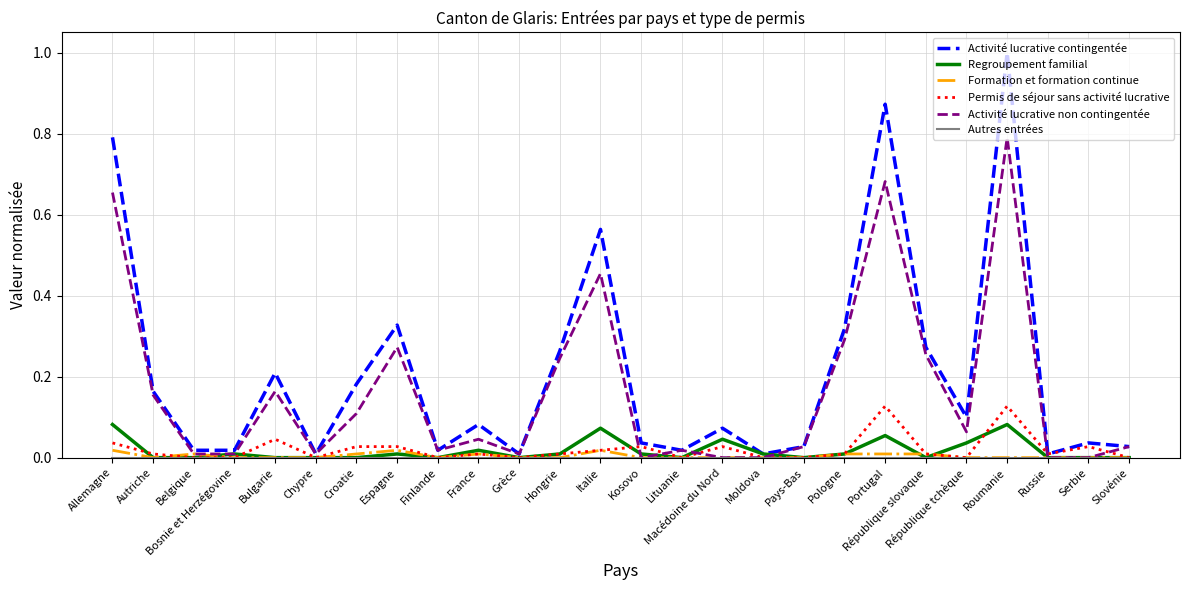

At which category does the chart reach its peak across all series?

Roumanie